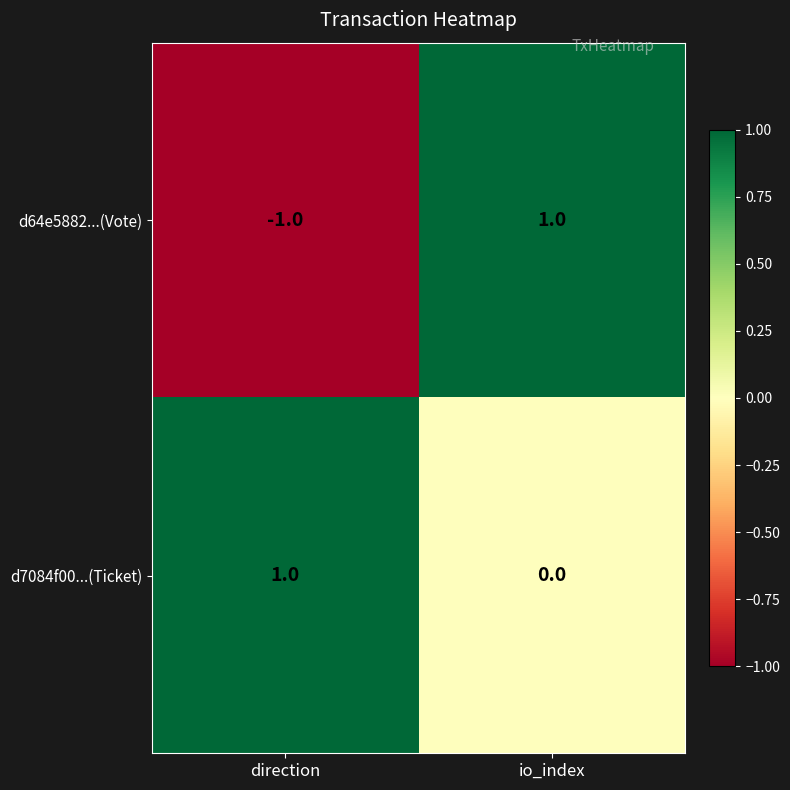

True or false: d7084f00...(Ticket) has a value of 1 at direction.

True